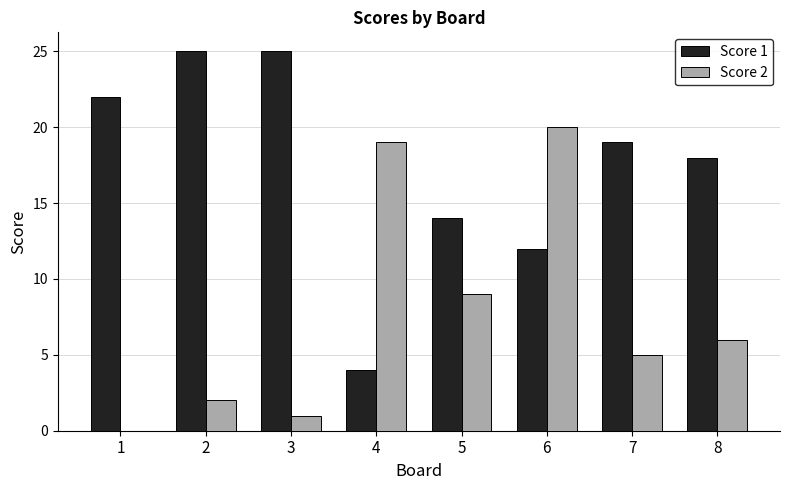

What is the spread (max minus min) of values at 5?

5